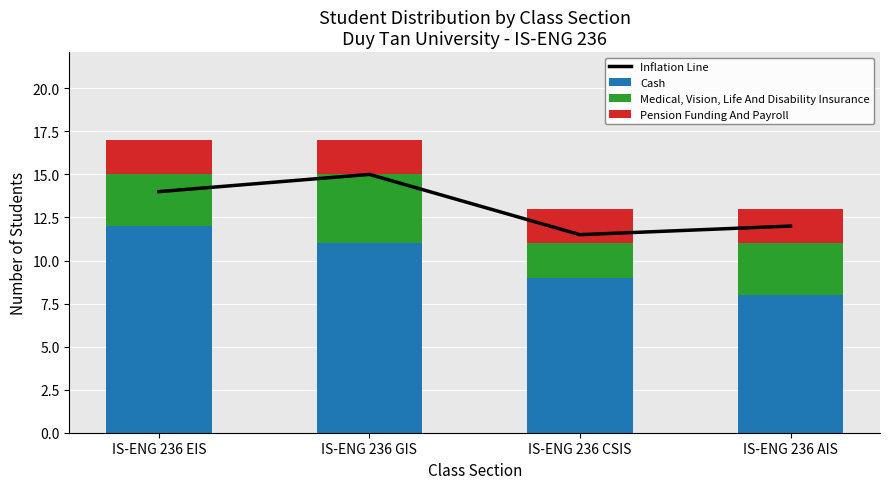

What is the lowest value of the Medical, Vision, Life And Disability Insurance series?

2.0